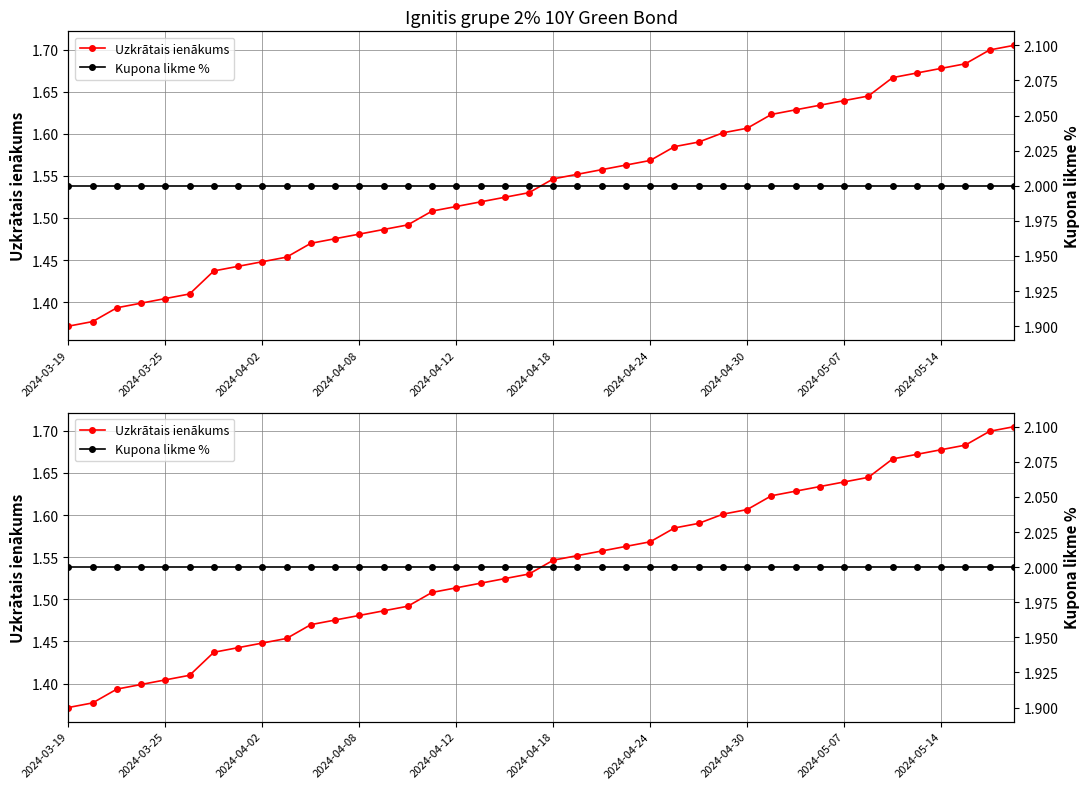

True or false: Kupona likme % has more than 2 points higher than both neighbors.

False